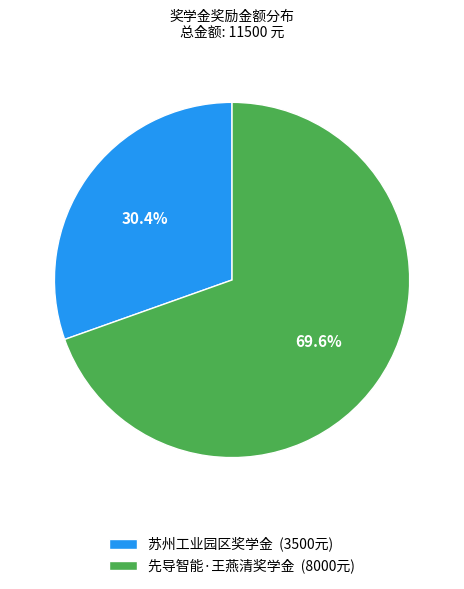

Between 先导智能·王燕清奖学金 and 苏州工业园区奖学金, which is larger?

先导智能·王燕清奖学金